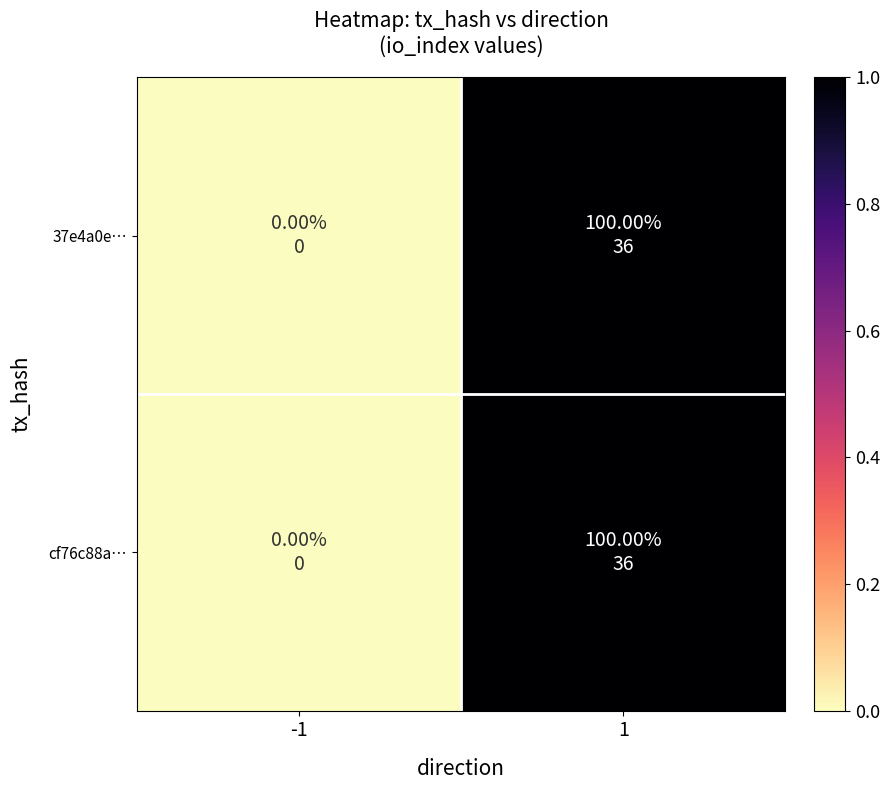

At which category is the sum across all series the highest?

1